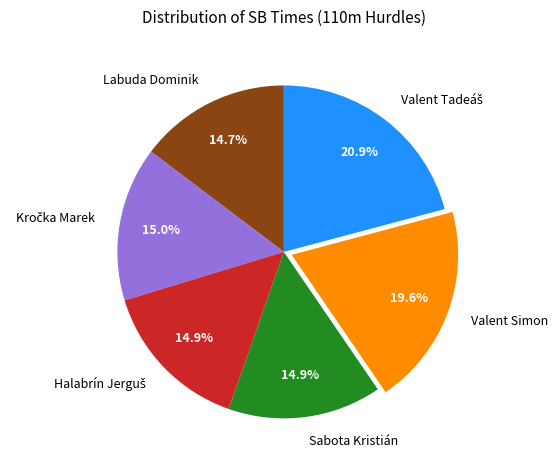

What percentage is NOT represented by Labuda Dominik?

85.3%